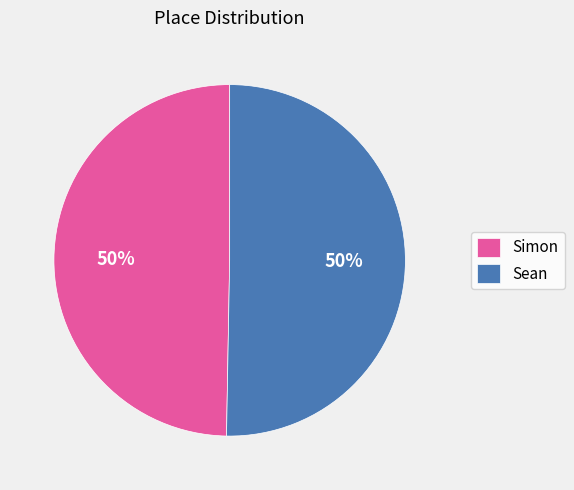

Is the sum of Simon and Sean greater than half?

Yes